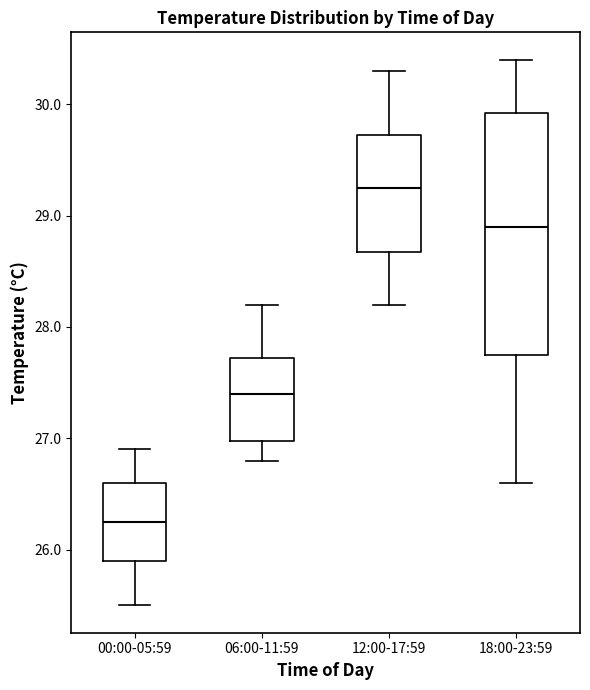

Which box is the tallest, from its lower edge to its upper edge?

18:00-23:59